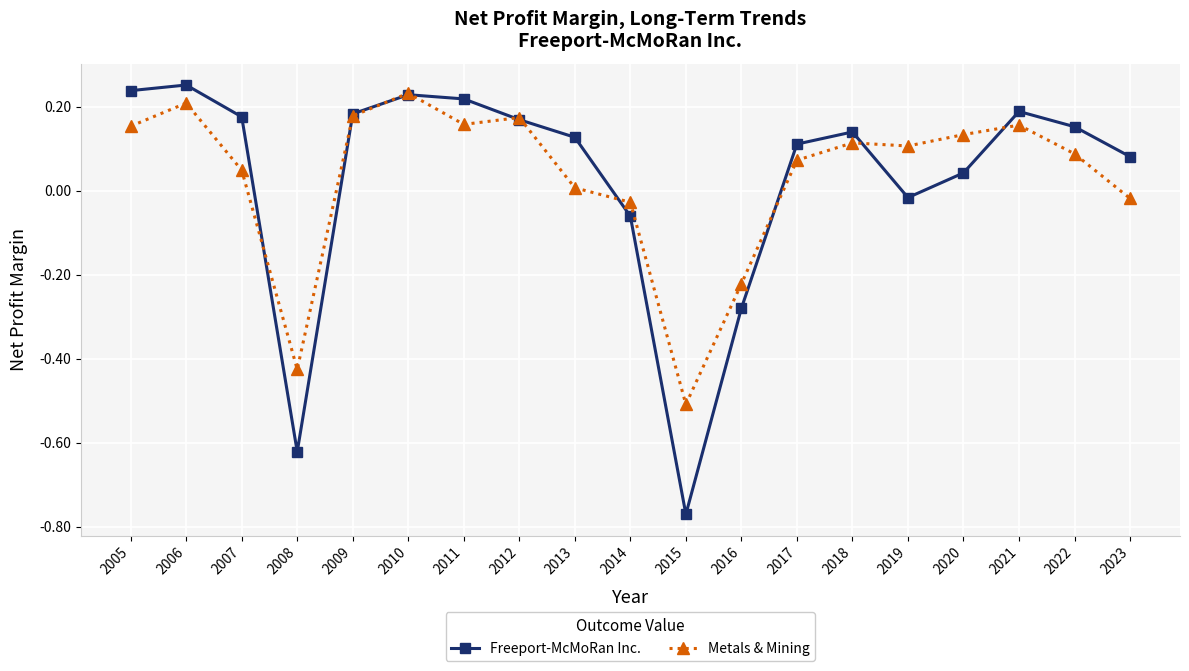

Which series has the widest spread of values?

Freeport-McMoRan Inc.